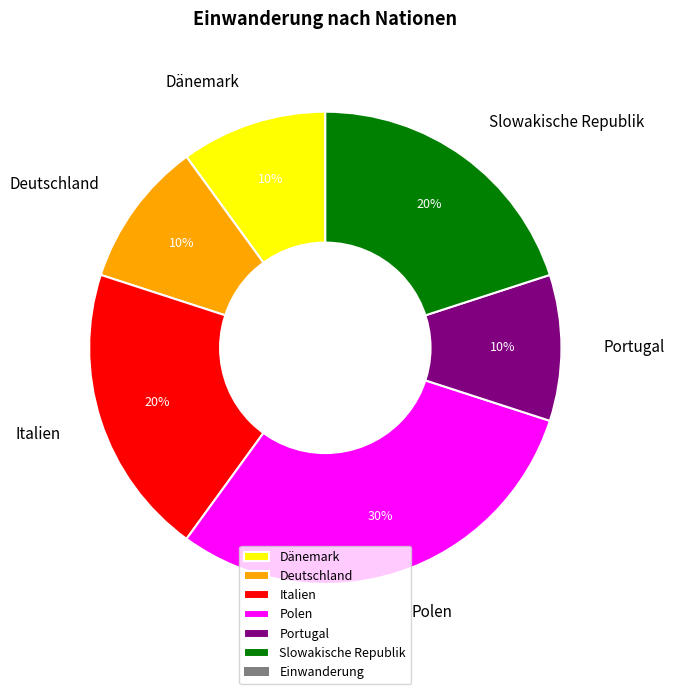

Combined, do Portugal and Dänemark account for over 50%?

No